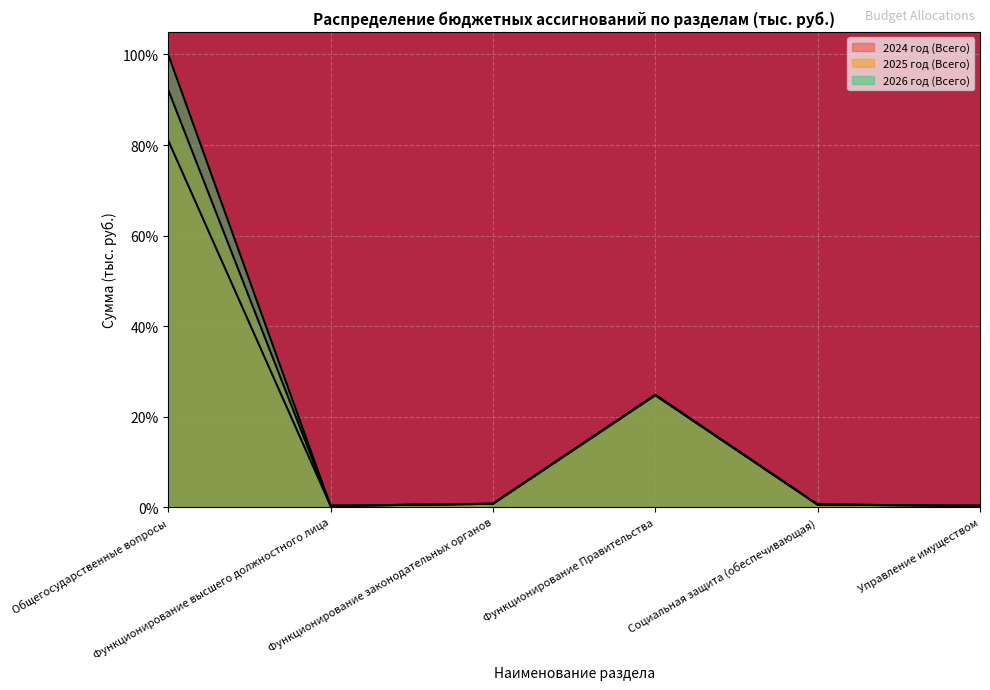

Is it true that 2024 год (Всего) equals 0.3 at Социальная защита (обеспечивающая)?

False